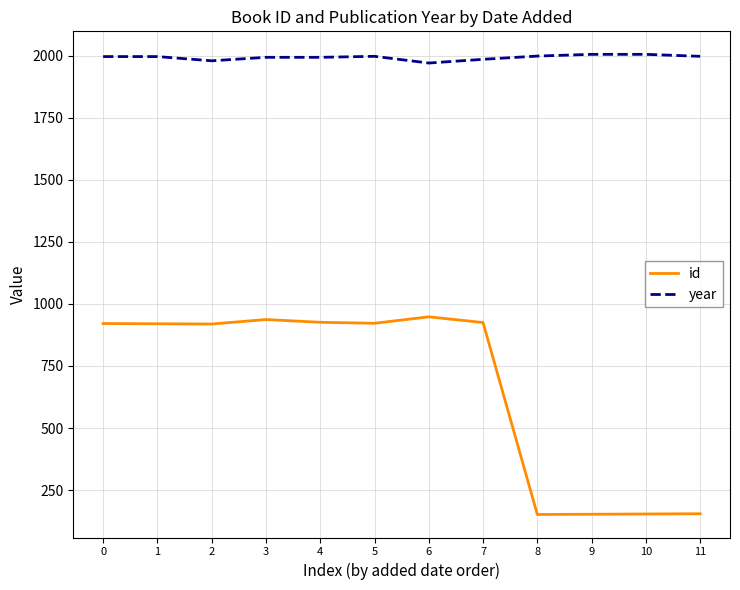

What value does the year series have at 1, to the nearest 5?

1995